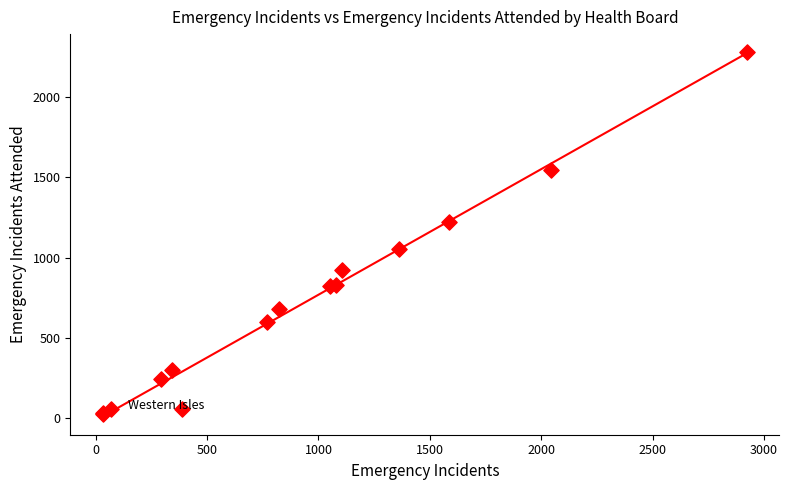

What Y value in the scatter plot is closest to 1152?

1219